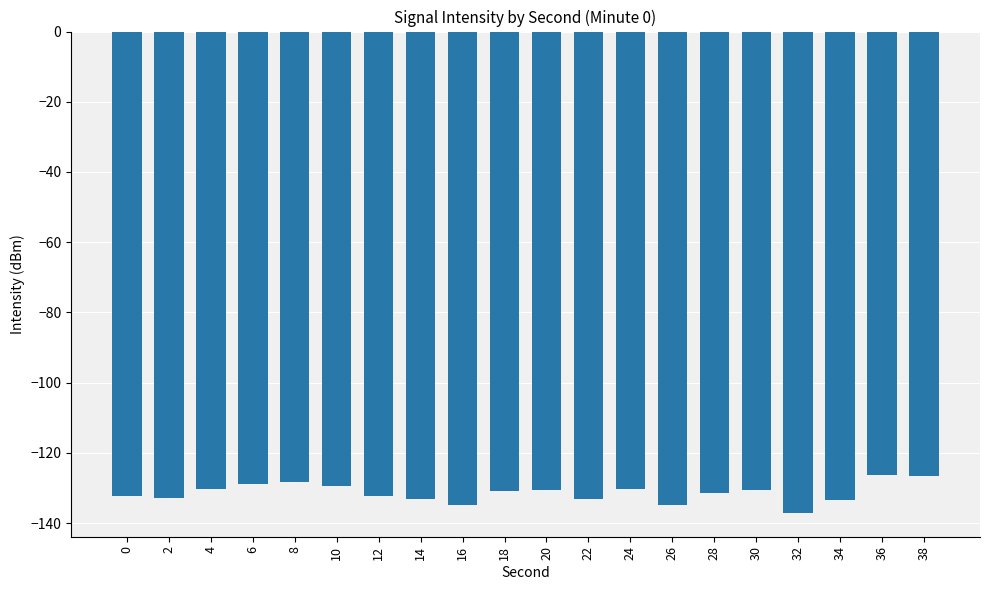

What is the smallest value displayed?

-137.0